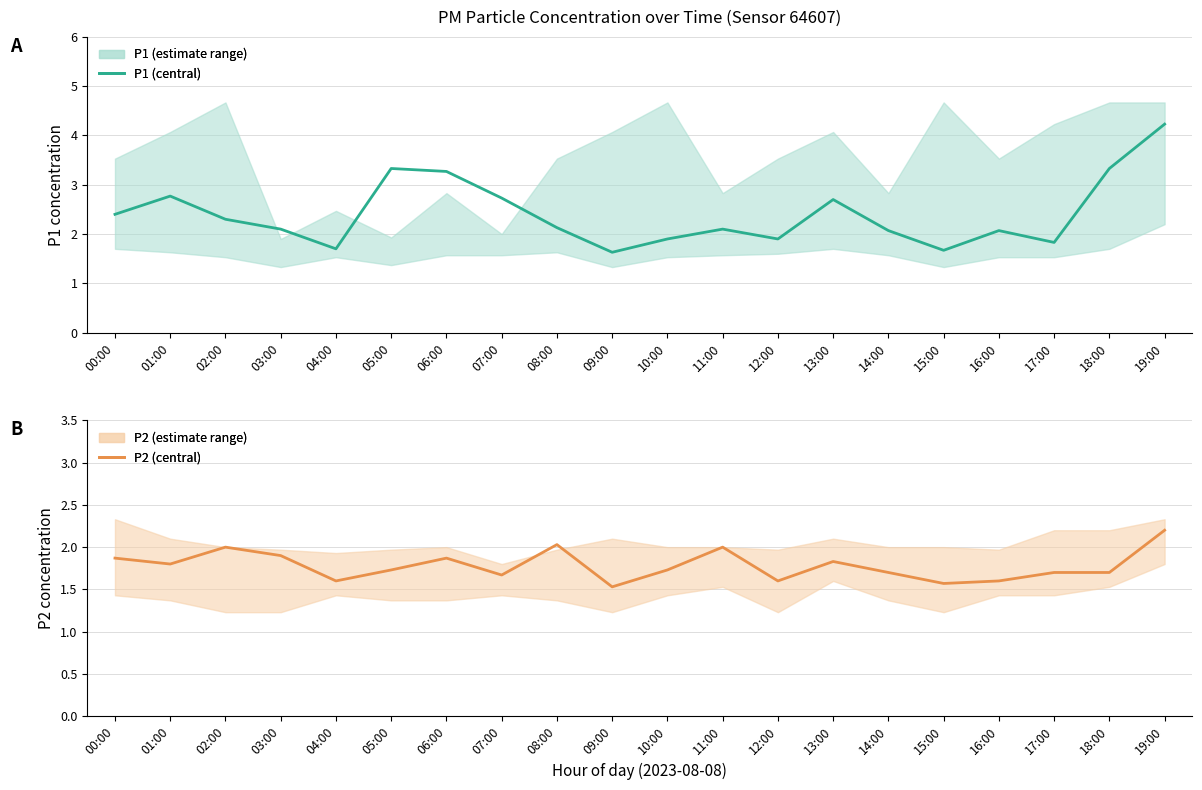

Rank the series at 12:00 from lowest to highest value.

P2_lower, P1_lower, P2, P1, P2_upper, P1_upper